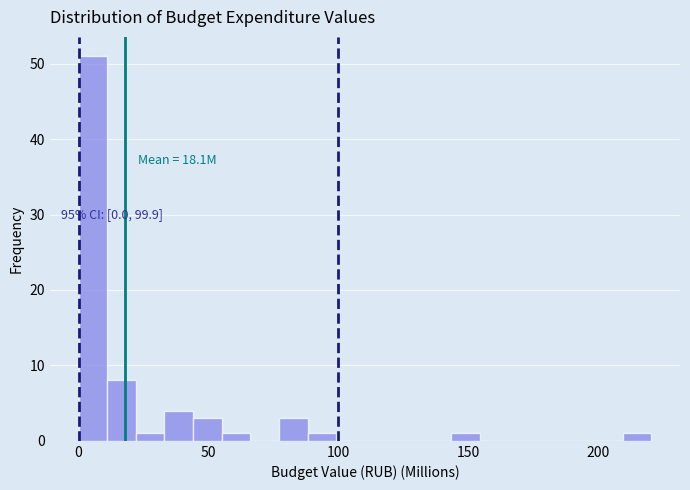

Read against the x-axis, roughly where is the centre of the tallest bar?

5